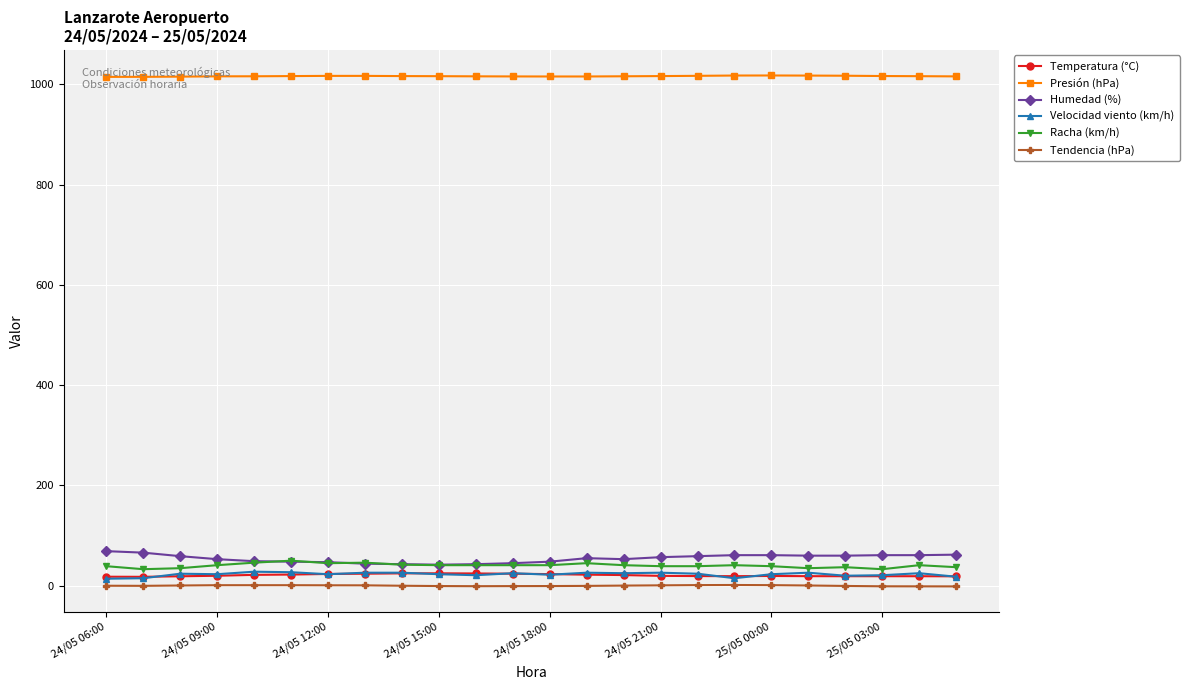

True or false: Tendencia (hPa) and Racha (km/h) intersect in this chart.

False